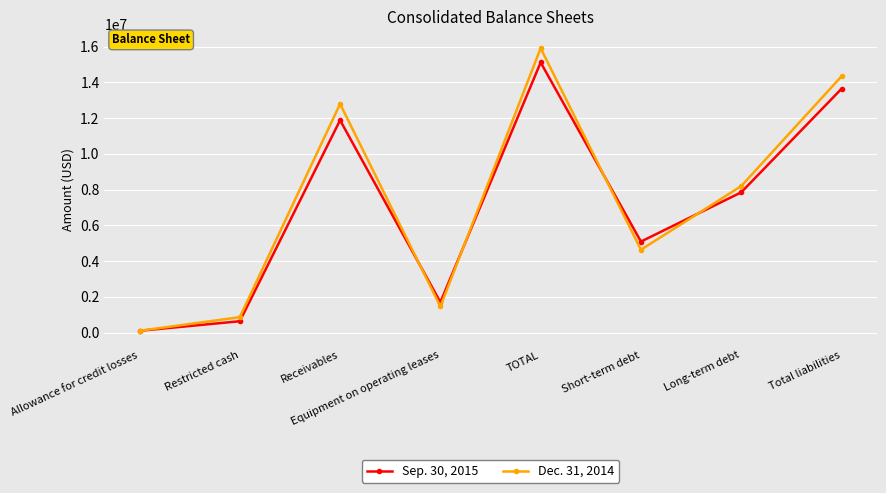

True or false: Dec. 31, 2014 has a value of 4632208 at Short-term debt.

True